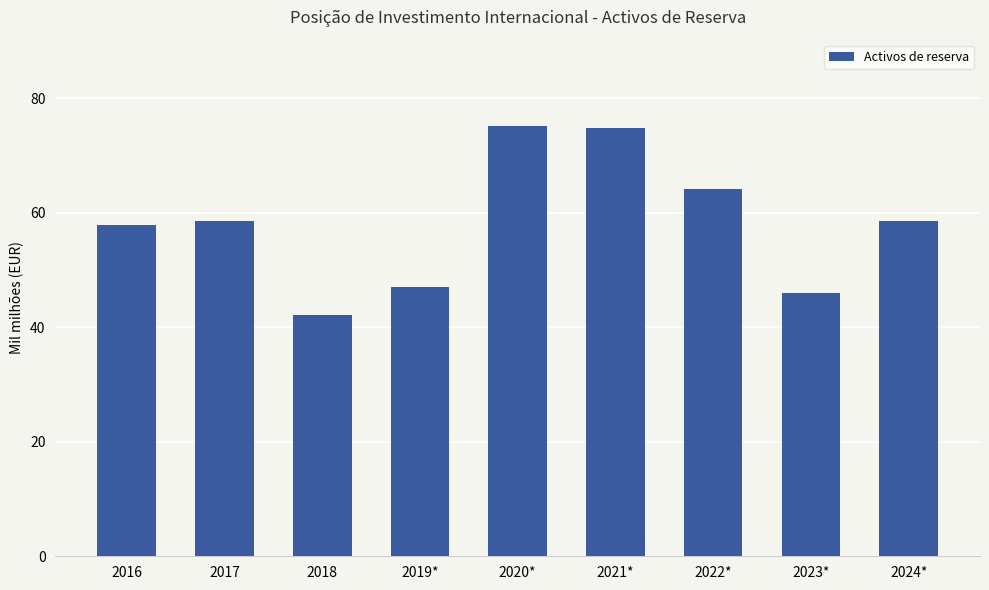

Reading left to right, transcribe all the data shown in this chart.

57.9	58.6	42.2	47.0	75.2	74.8	64.2	46.0	58.6